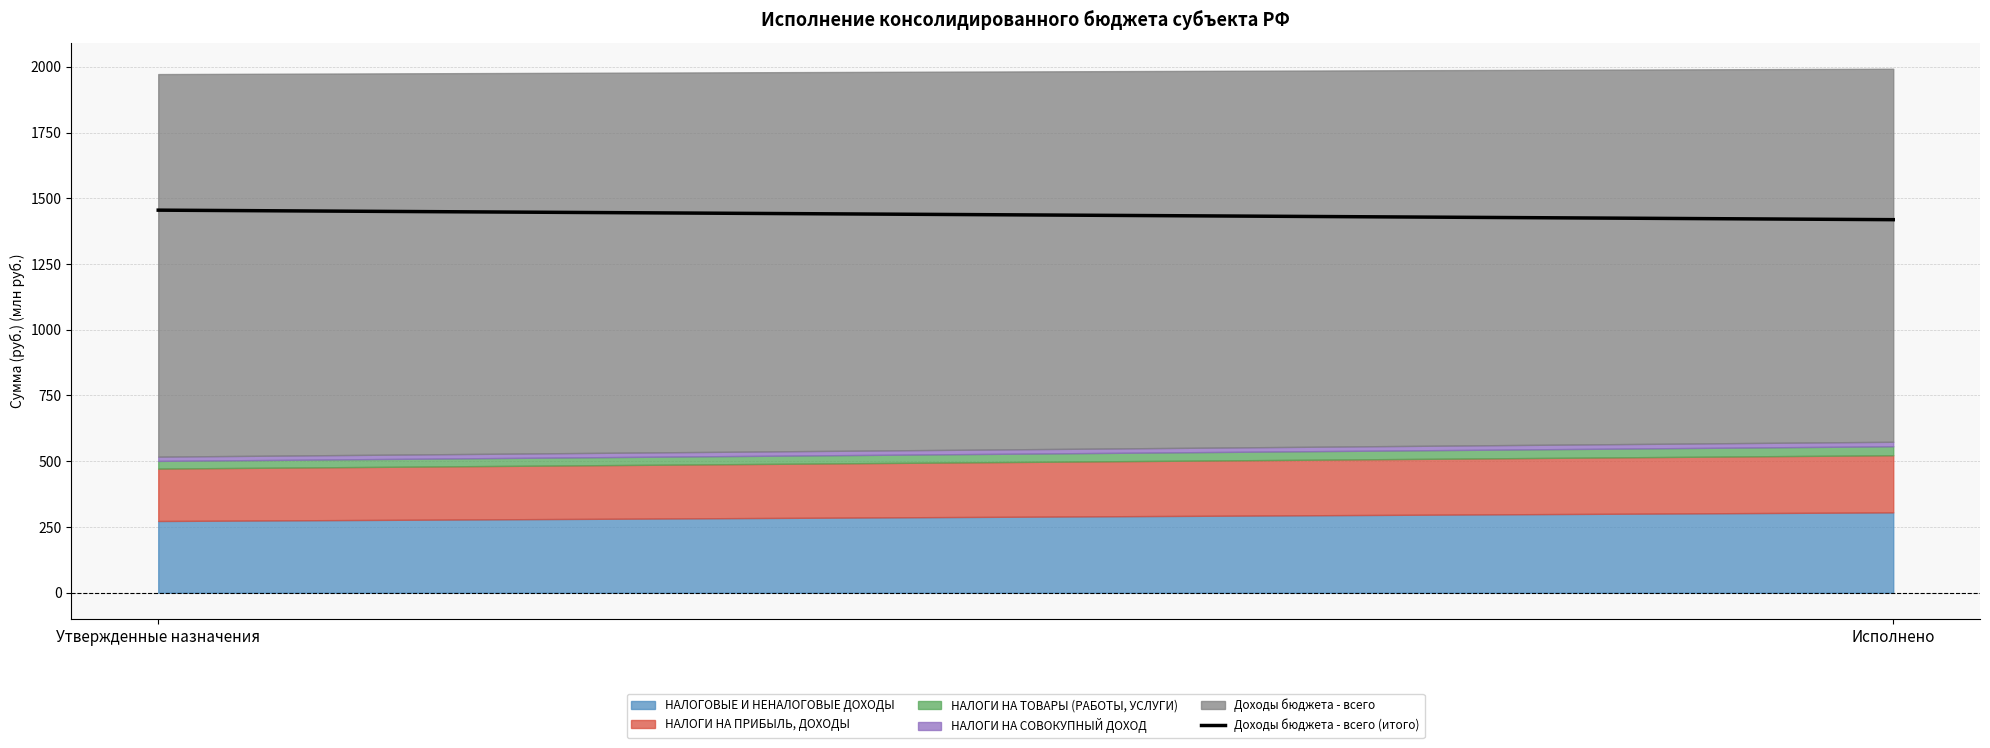

The chart shows a value of 1454.7 at Утвержденные назначения. True or false?

True